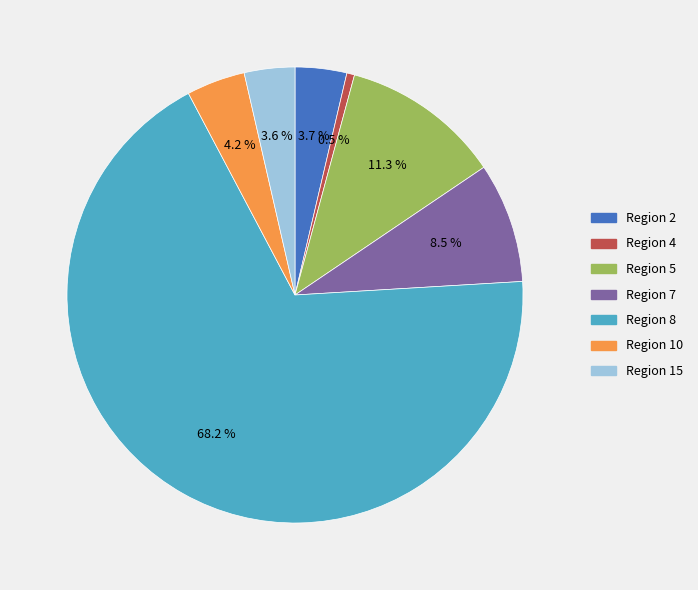

Is the sum of Region 7 and Region 8 greater than half?

Yes